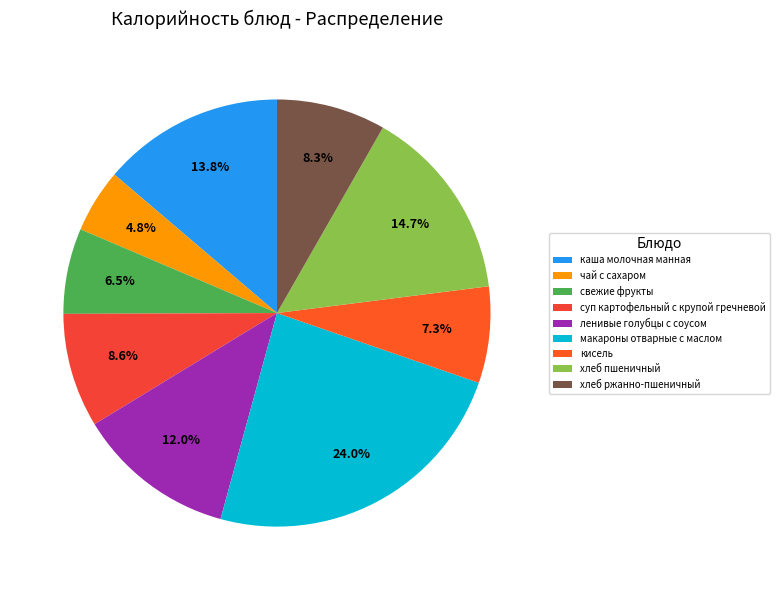

To the nearest percent, what is the combined percentage of чай с сахаром and хлеб пшеничный?

20%